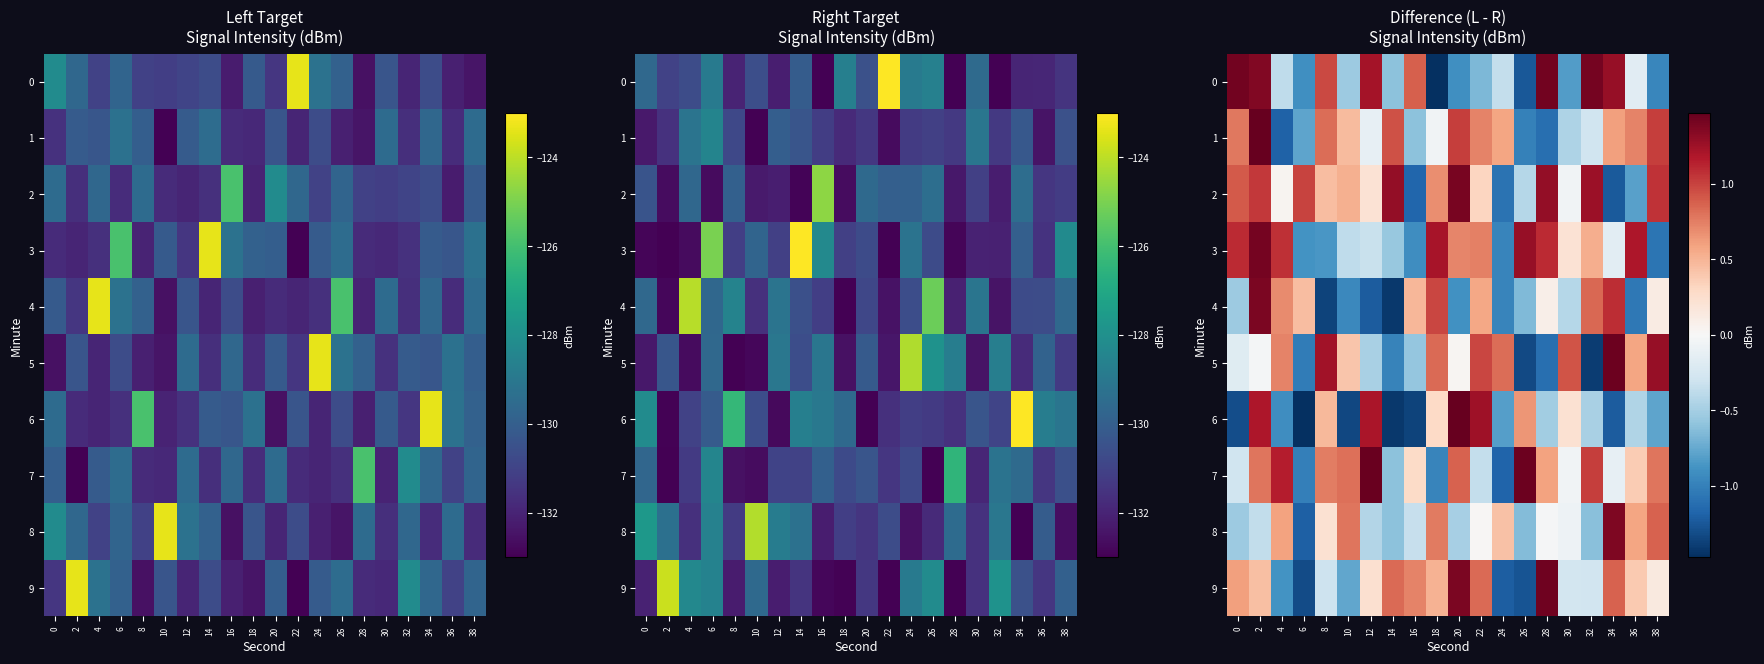

What is the difference between the maximum and minimum values in the row_4 series?

2.8